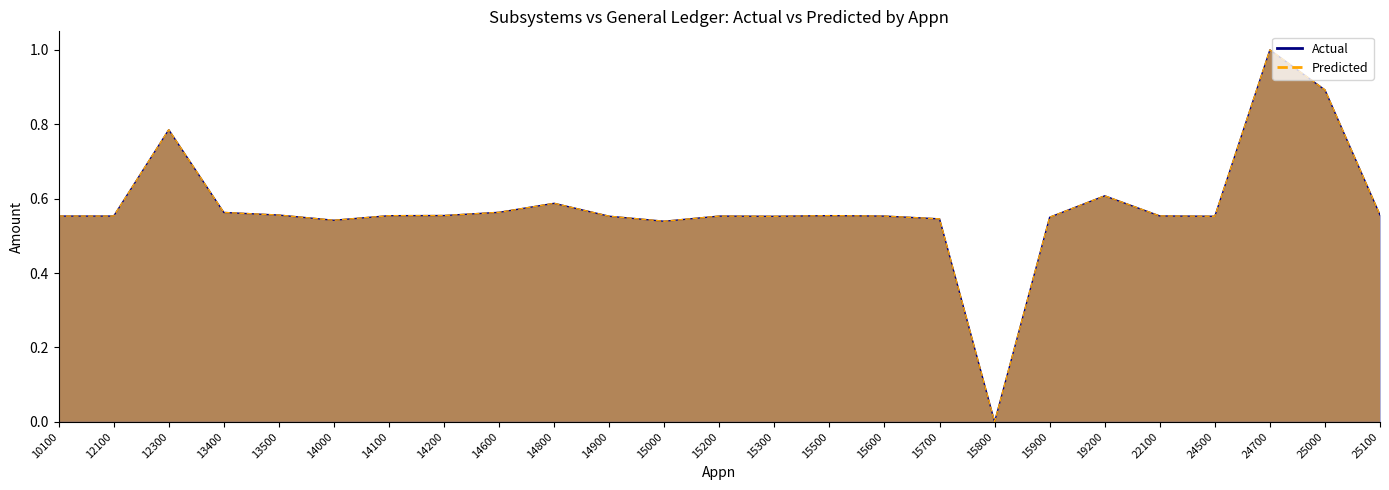

Which has a higher value, 14000 or 13500?

13500